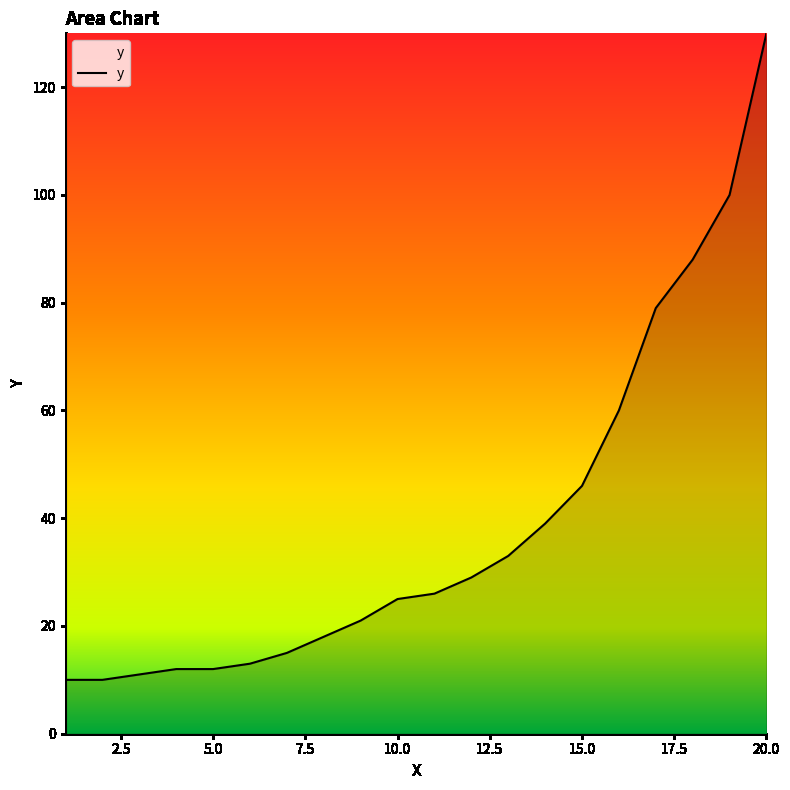

What is the maximum value shown in the chart?

130